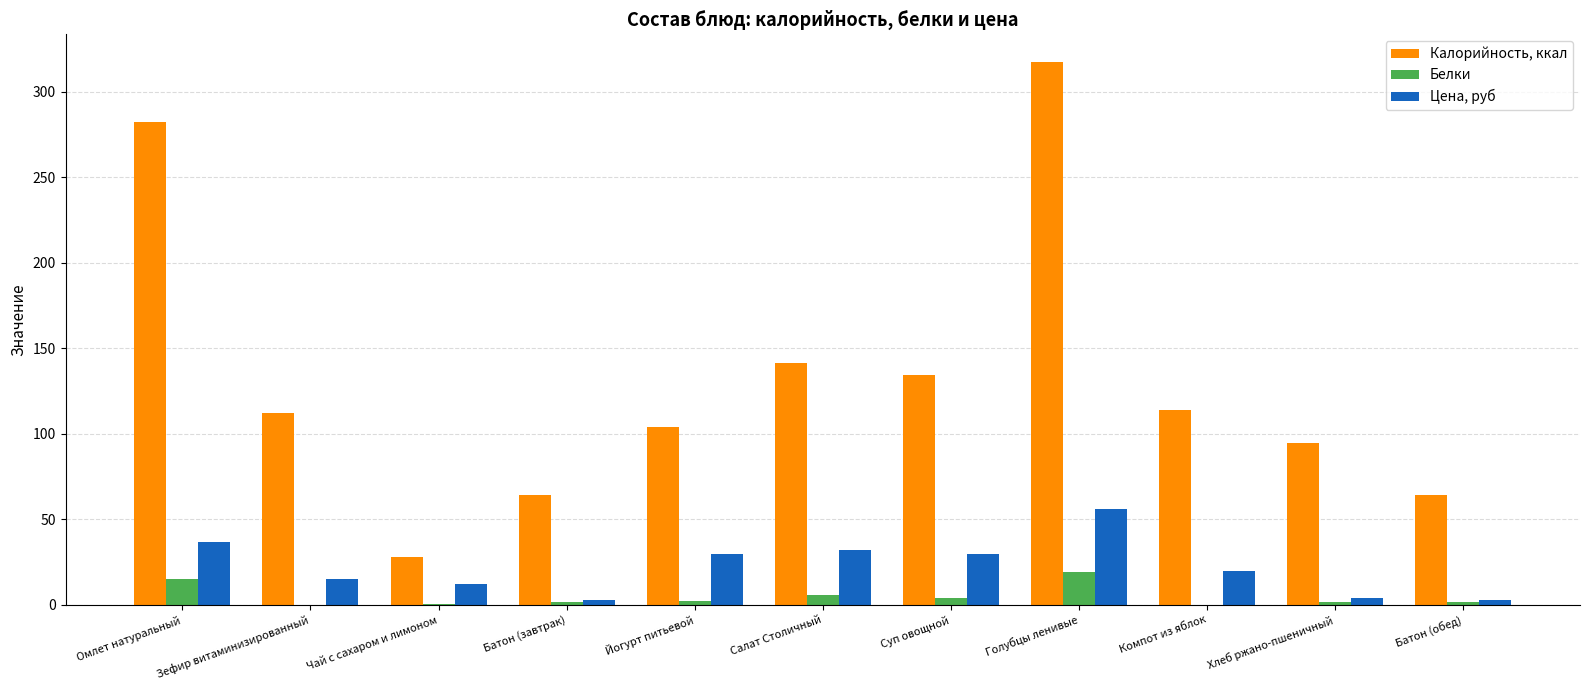

At which category is the sum across all series the highest?

Голубцы ленивые